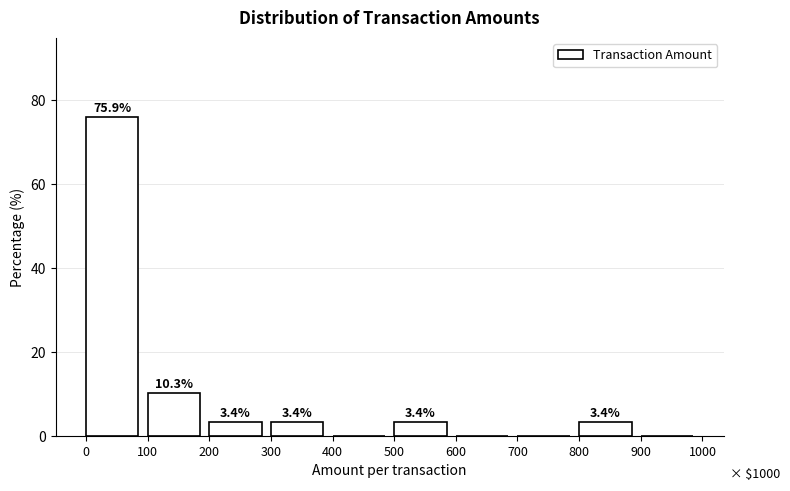

Reading left to right, extract all data points from this chart.

0=75.9	100=10.3	200=3.4	300=3.4	400=0.0	500=3.4	600=0.0	700=0.0	800=3.4	900=0.0